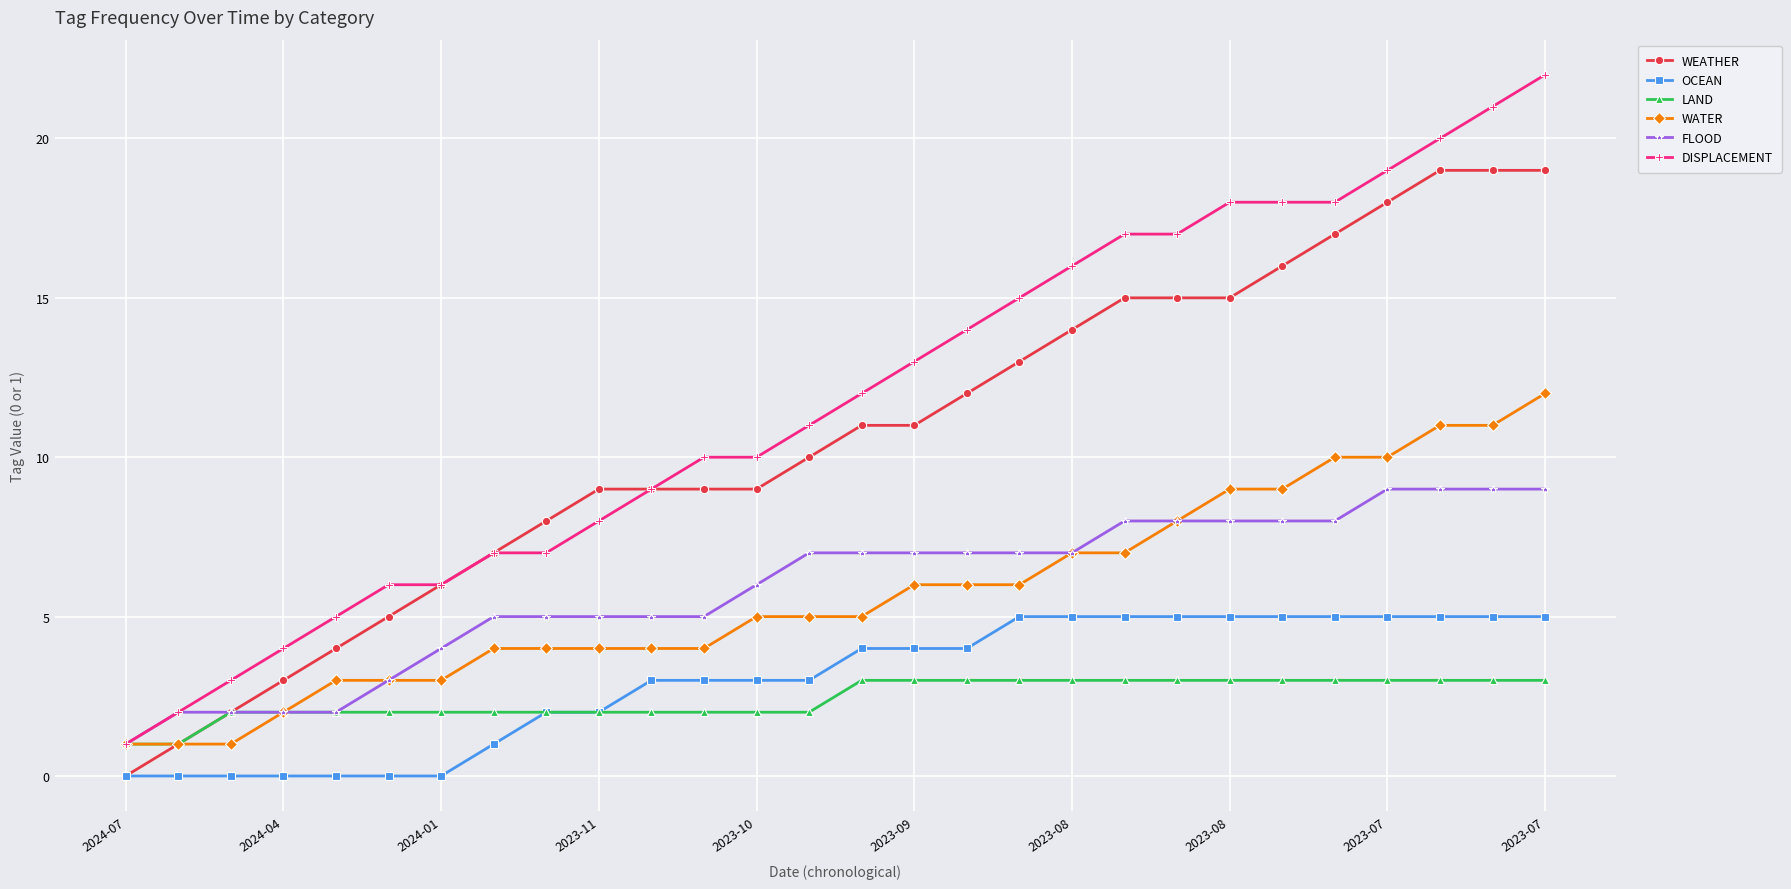

Which series has the largest total across all categories?

DISPLACEMENT